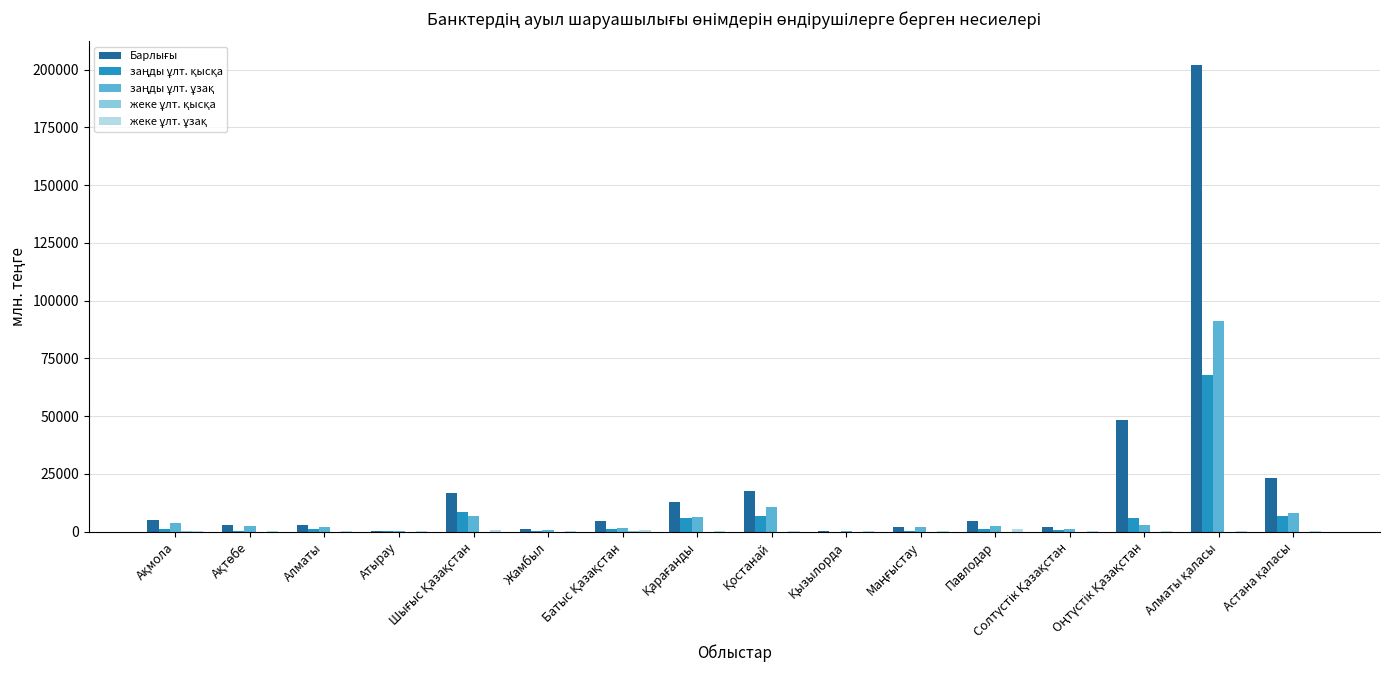

What is the maximum value shown in the chart?

202065.3